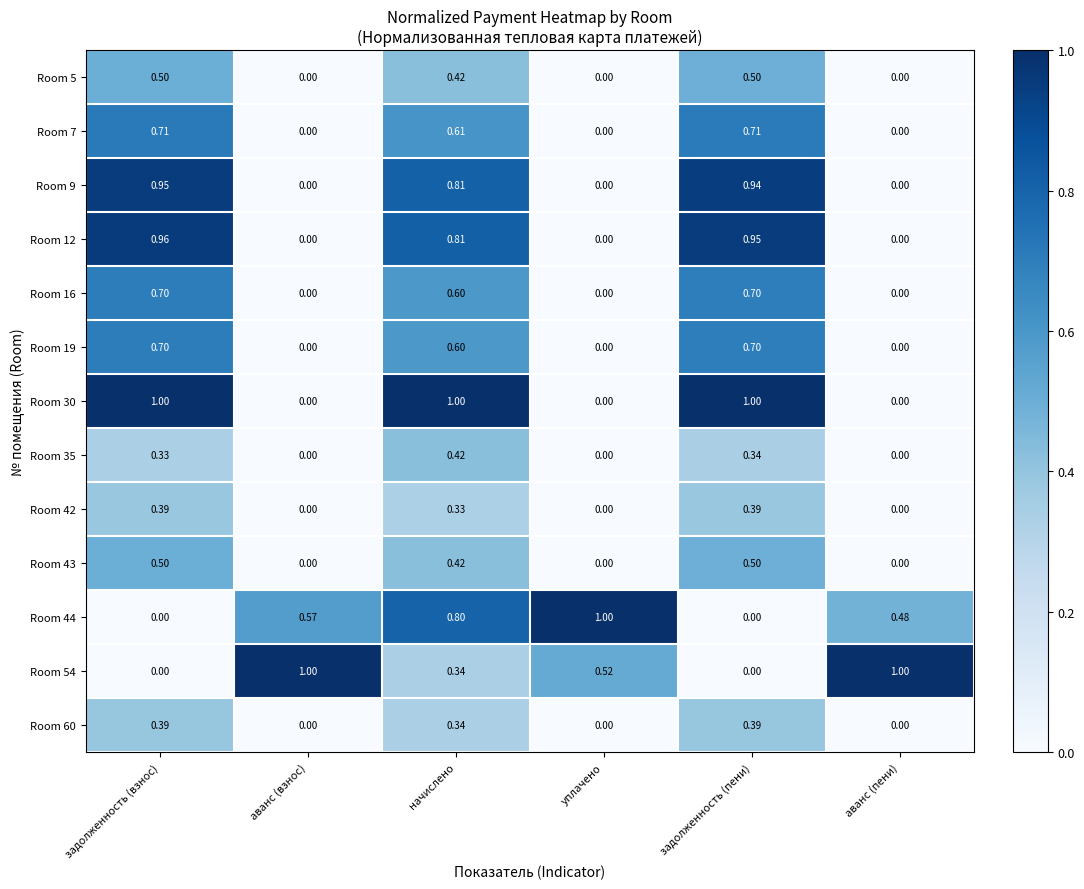

At which category is the sum across all series the highest?

начислено